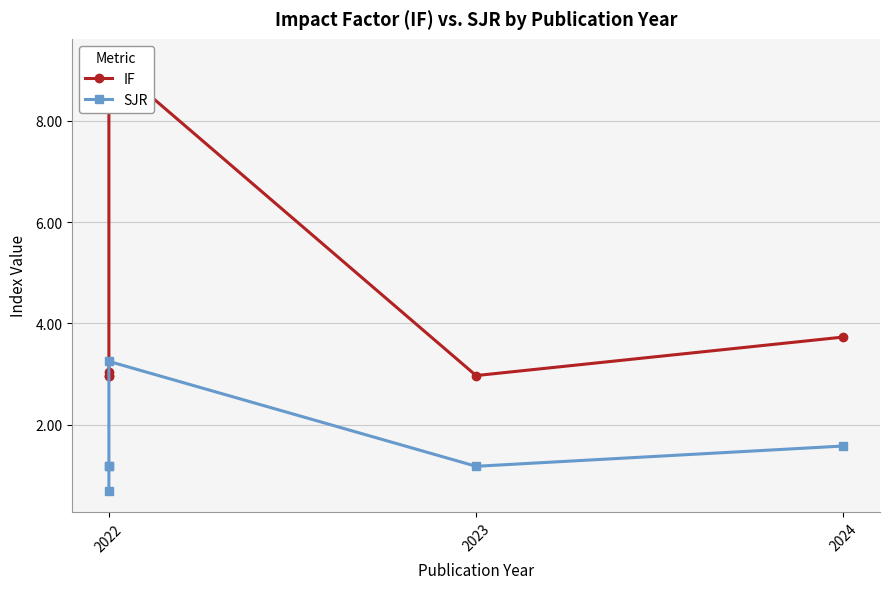

What is the difference between the maximum and minimum values in the SJR series?

2.5